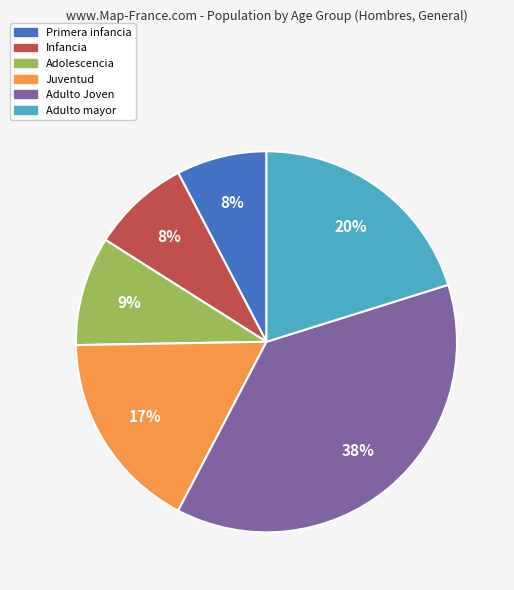

The Adulto mayor slice represents 20% of the pie. True or false?

True